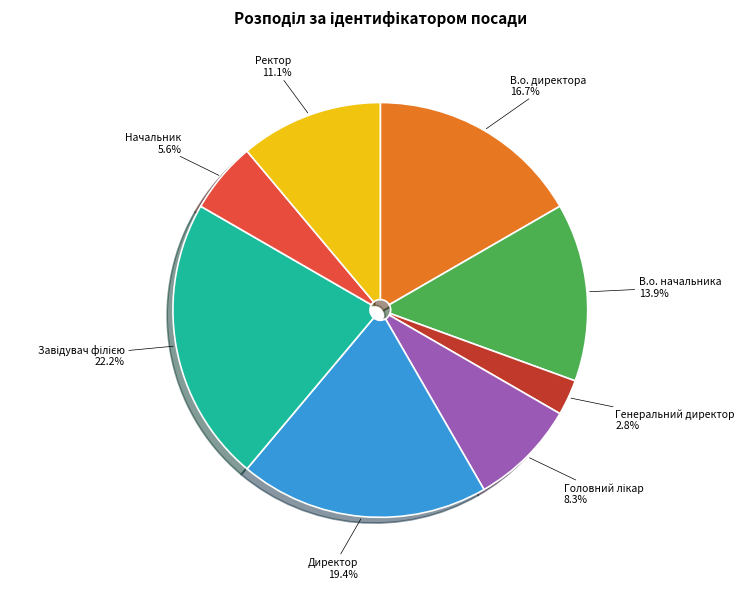

Approximately how many times larger is the value at В.о. начальника compared to Генеральний директор?

5.0